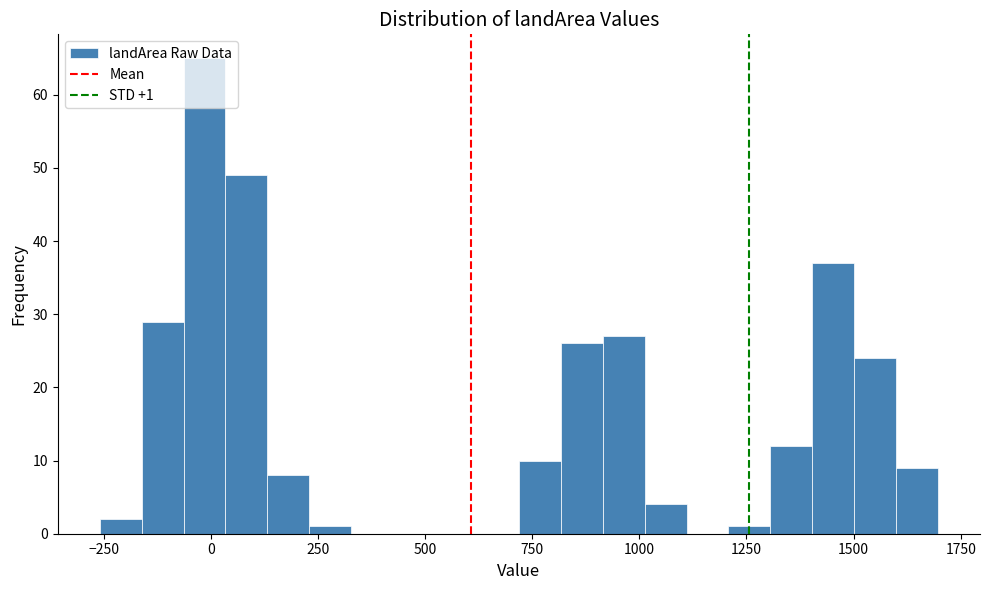

Around what value on the x-axis is the tallest bar? Give the approximate position of its centre, as read against the axis.

0